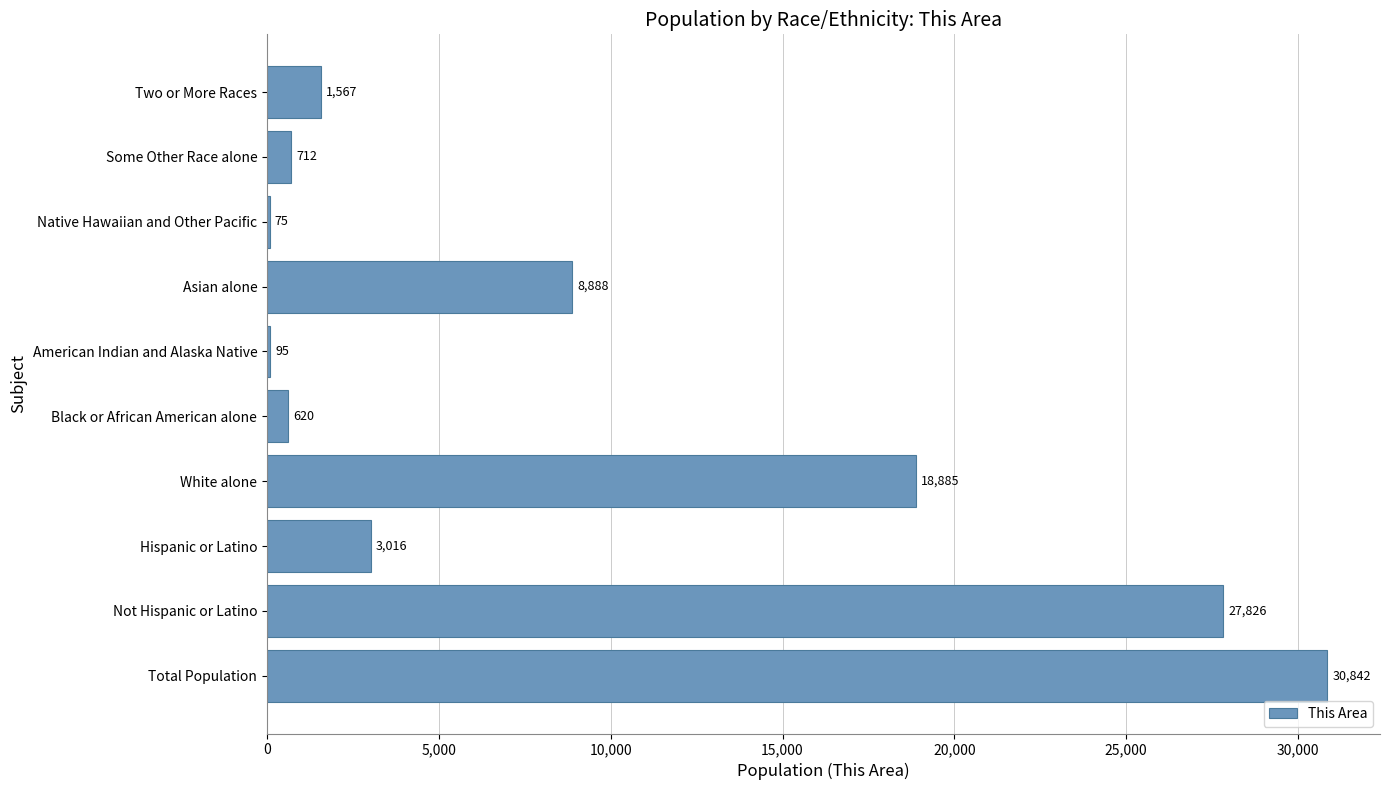

What value does the data have at Black or African American alone, to the nearest 10?

620